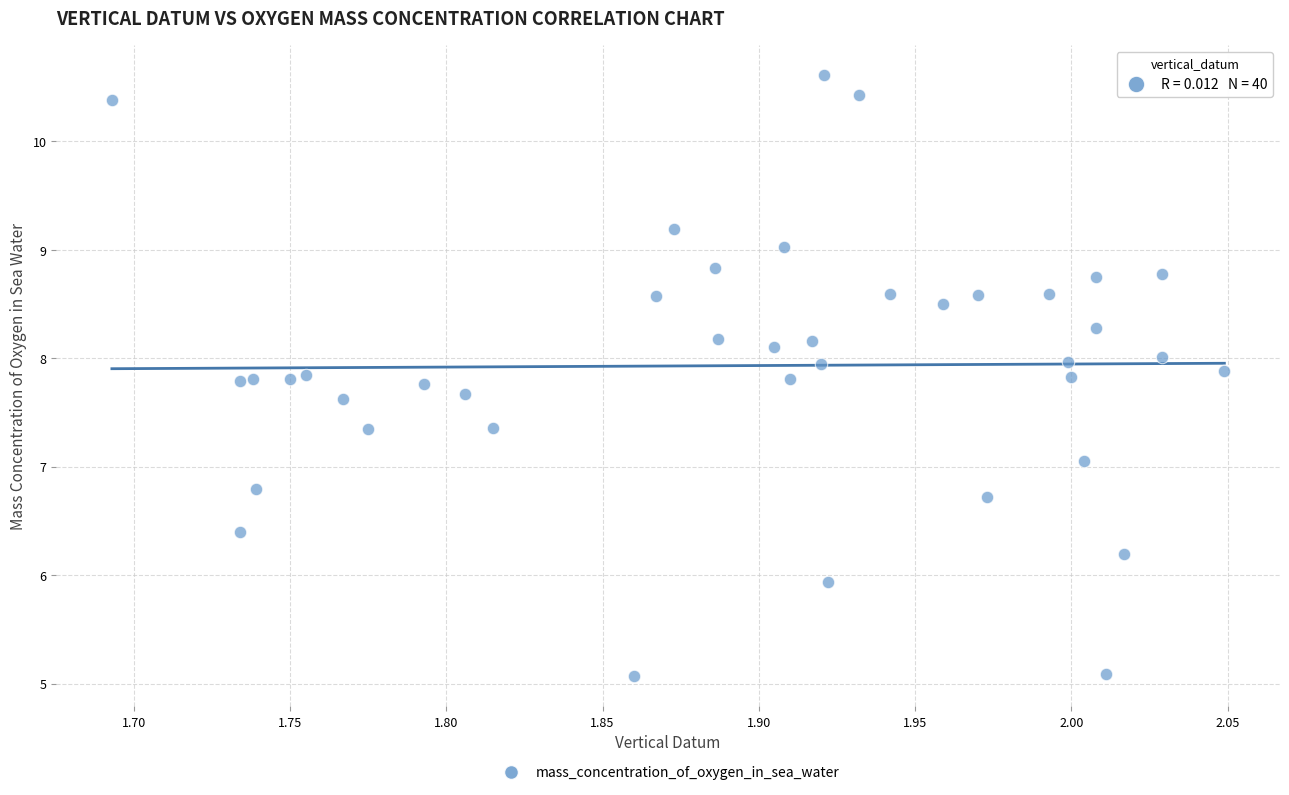

What is the range of X values (max minus min)?

0.4